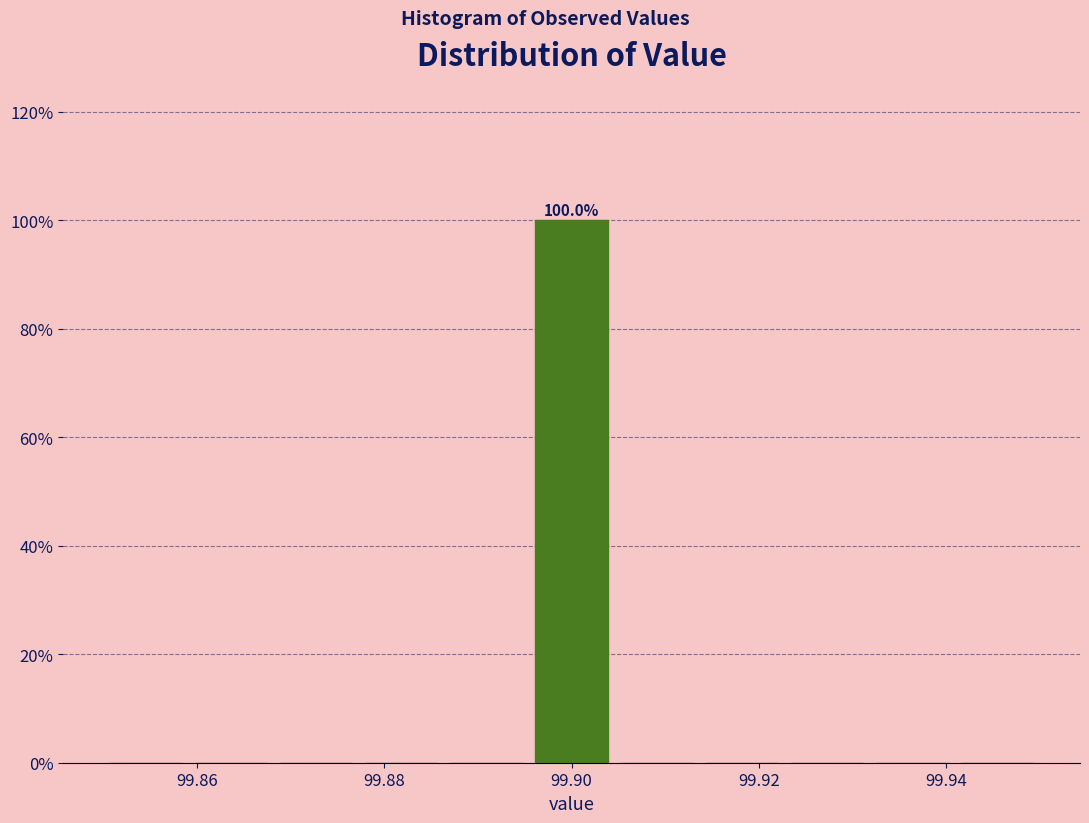

Over which range of the x-axis is the bar tallest?

99.896 to 99.904